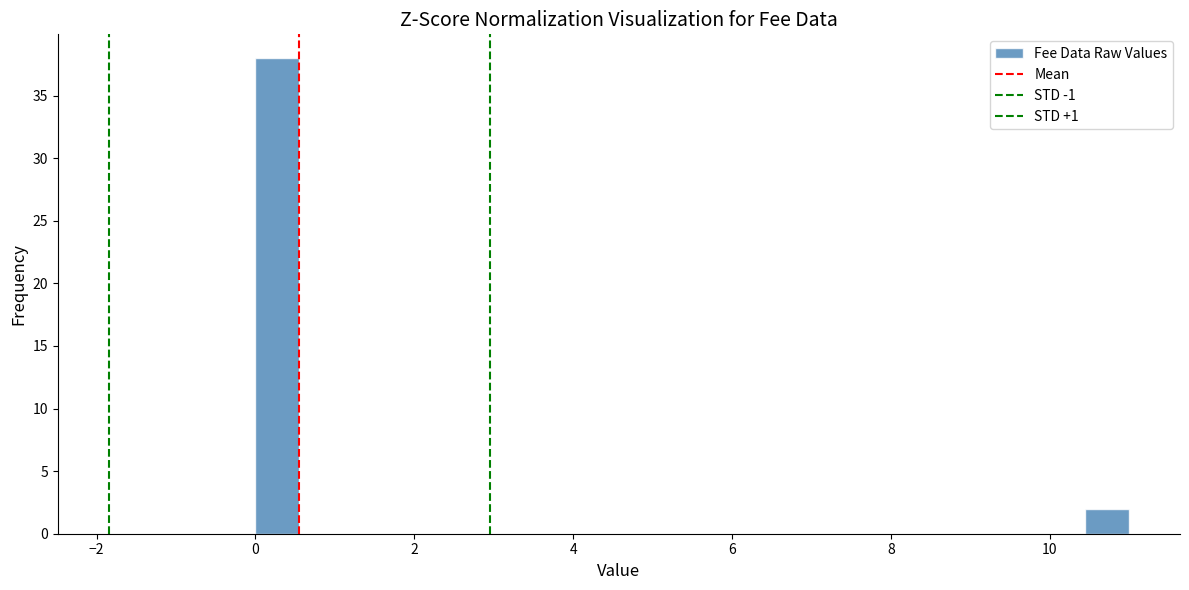

Around what value on the x-axis is the tallest bar? Give the approximate position of its centre, as read against the axis.

0.2